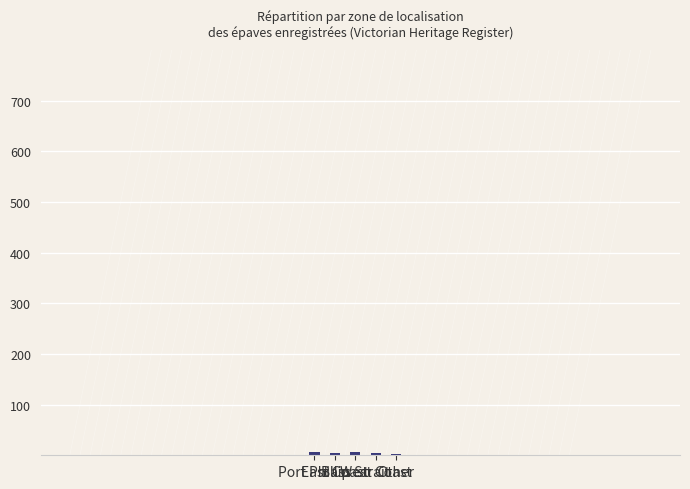

How many bars are there in total?

5